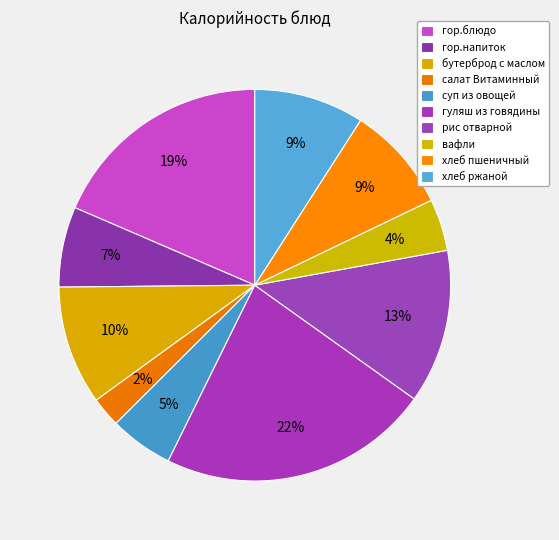

To the nearest percent, what is the average slice percentage?

10%